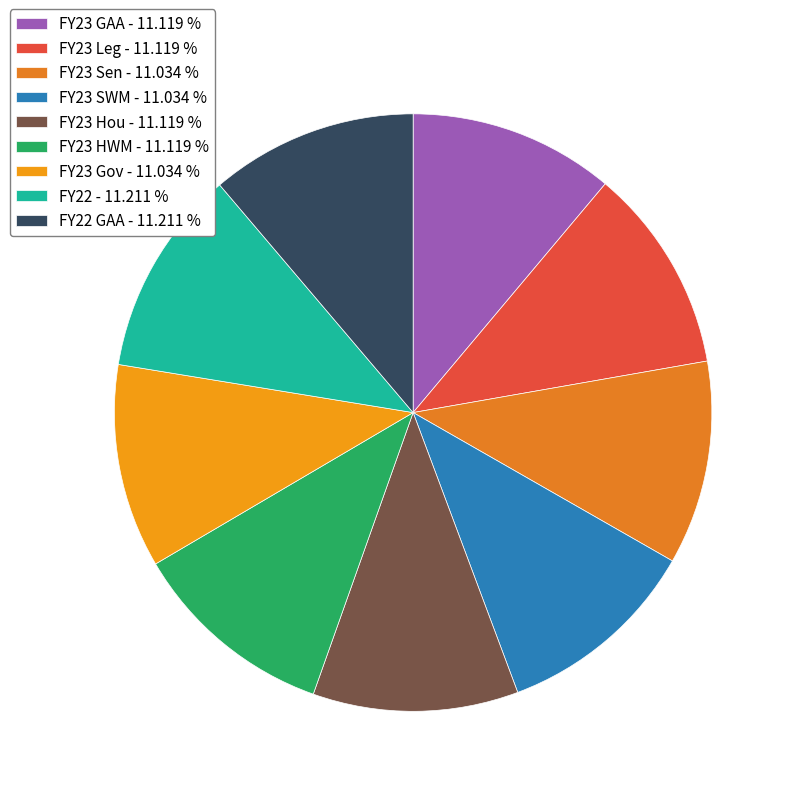

Count the number of slices in the pie.

9